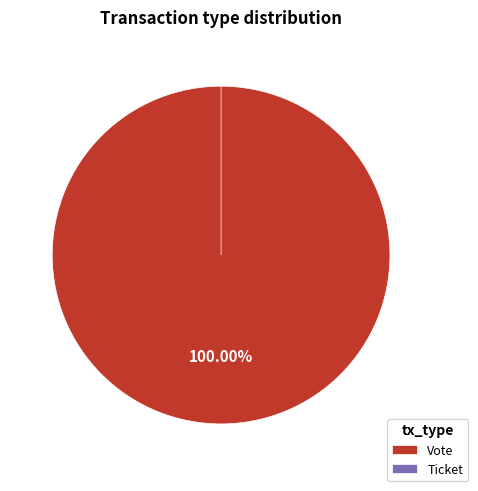

True or false: Vote accounts for 100% of the total.

True